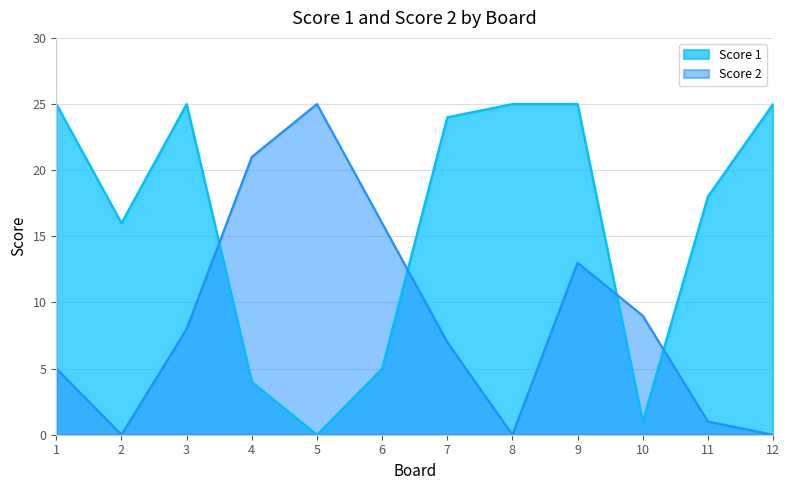

Where do Score 1 and Score 2 first cross each other?

3 and 4